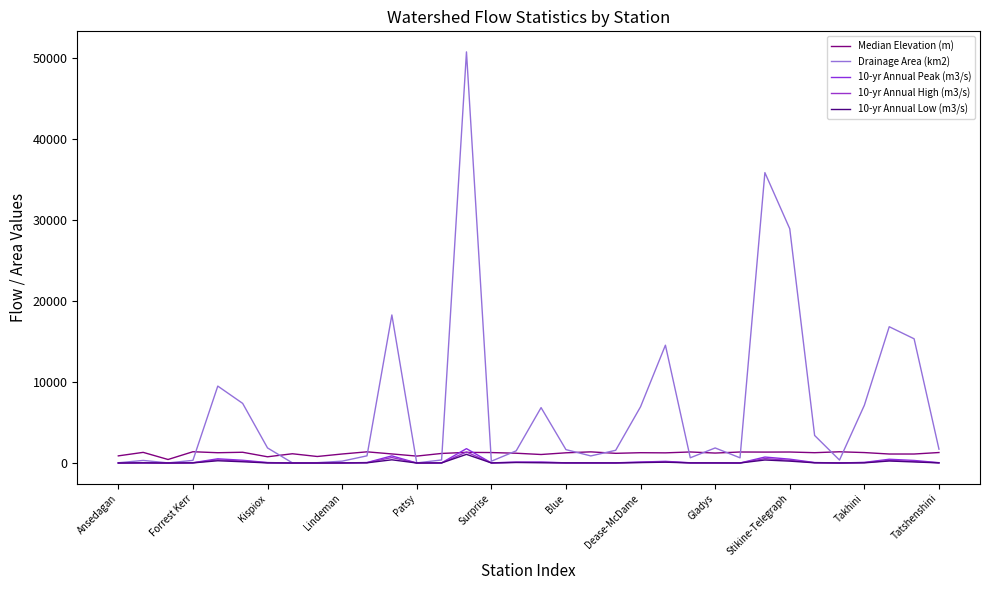

How many lines are shown in the chart?

5